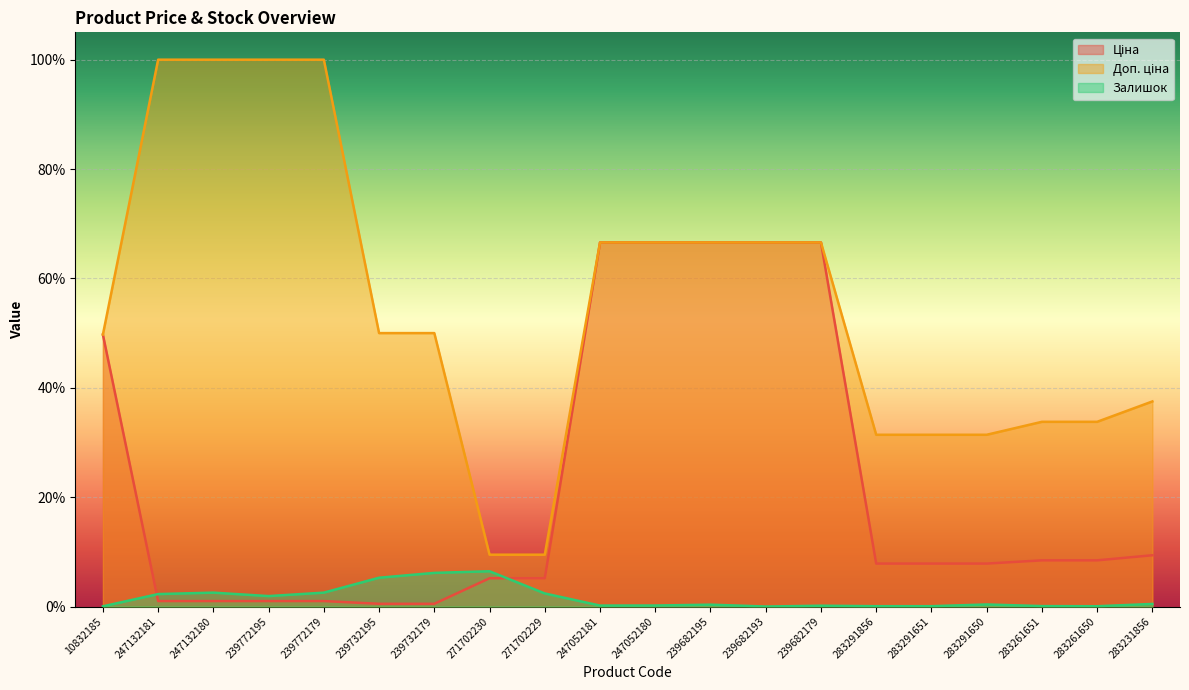

Read the Доп. ціна value at 10832185.

0.5